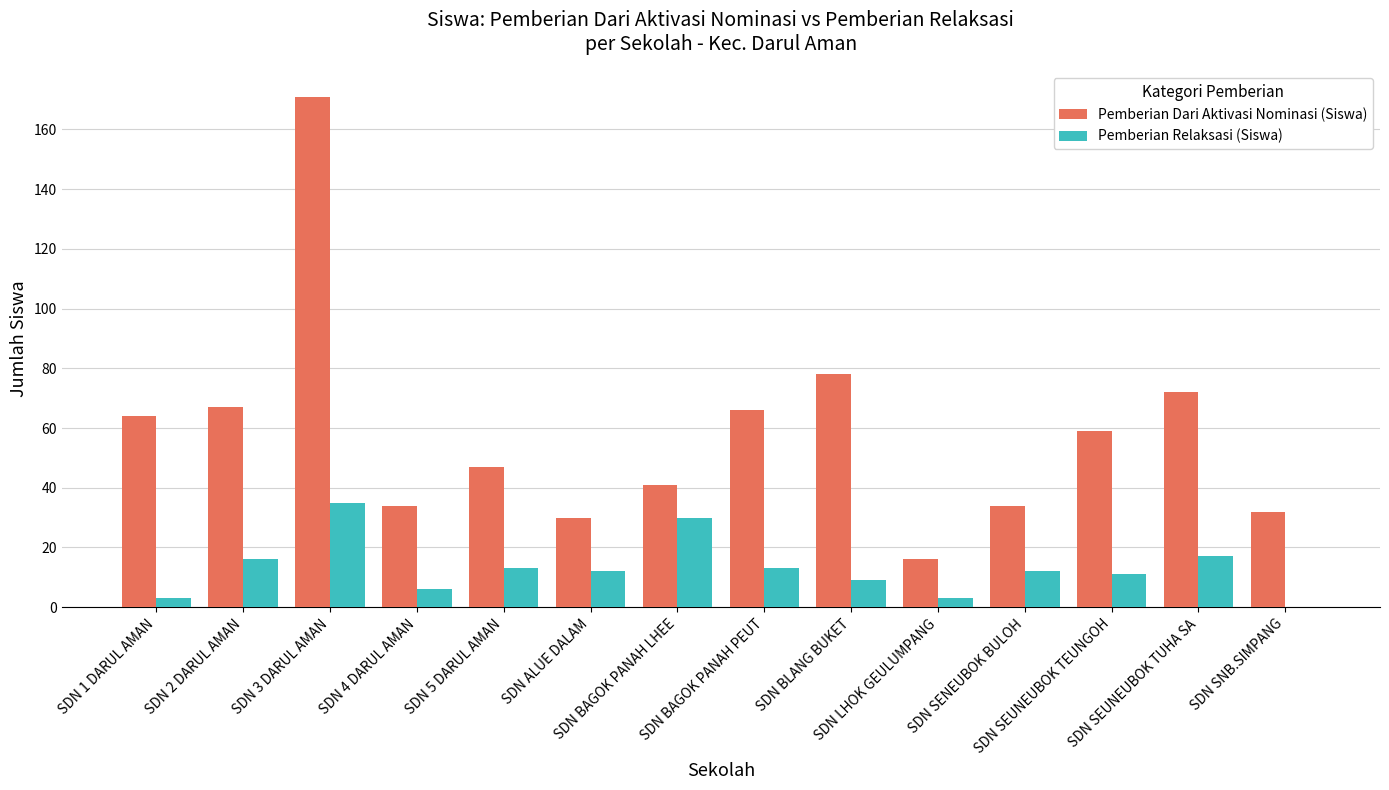

The Pemberian Dari Aktivasi Nominasi (Siswa) series shows 32 at SDN SNB.SIMPANG. True or false?

True